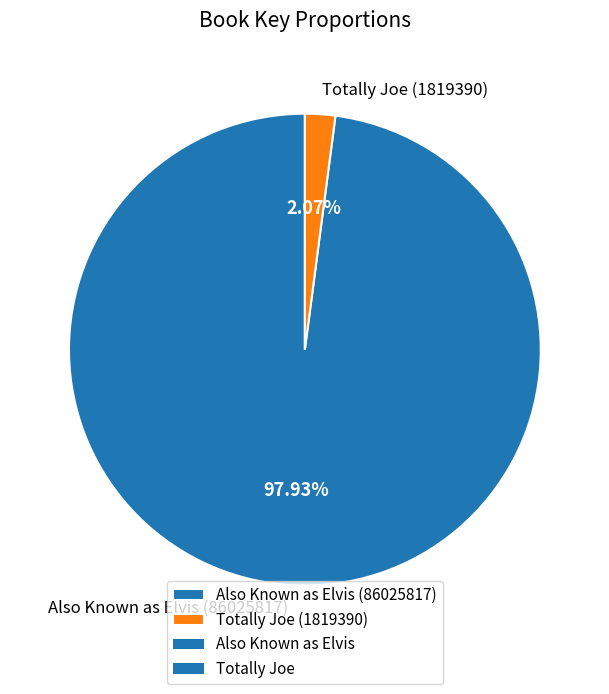

Which category accounts for the majority?

Also Known as Elvis